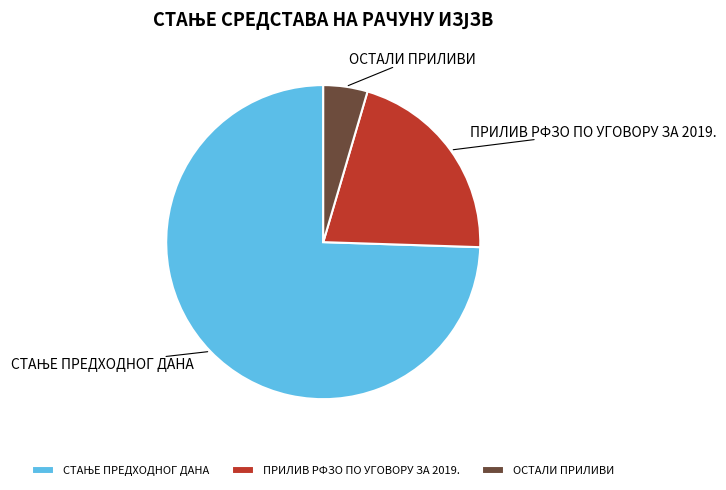

How many slices are in this pie chart?

3